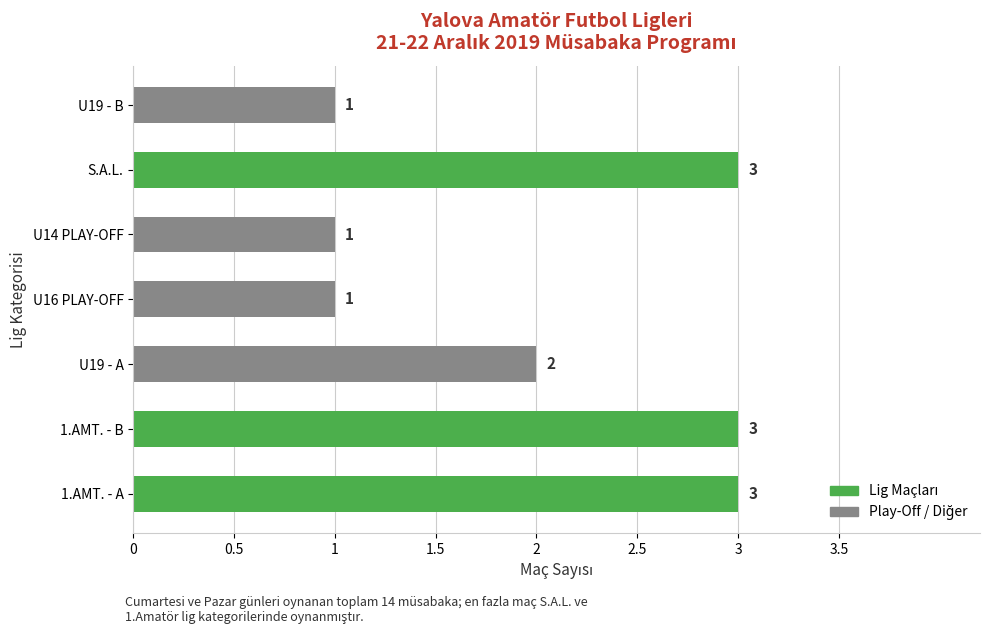

What is the maximum value shown in the chart?

3